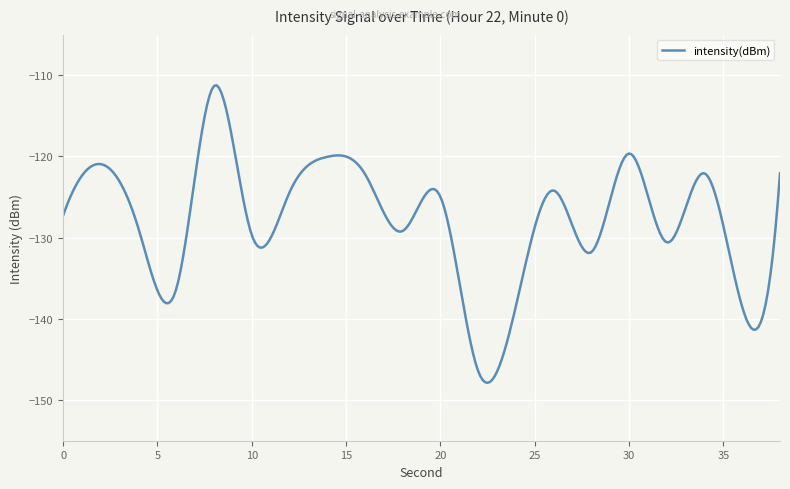

What is the difference between the maximum and minimum values?

36.6